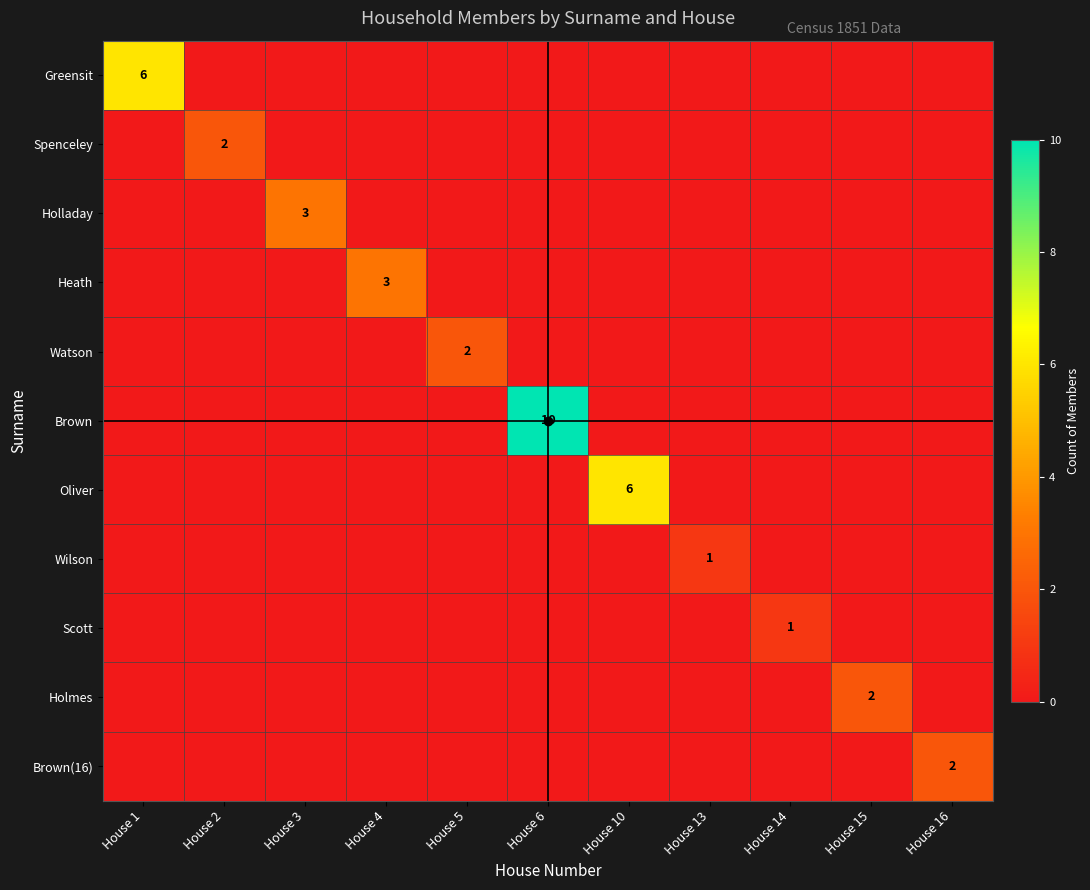

Count the number of data series in this chart.

11